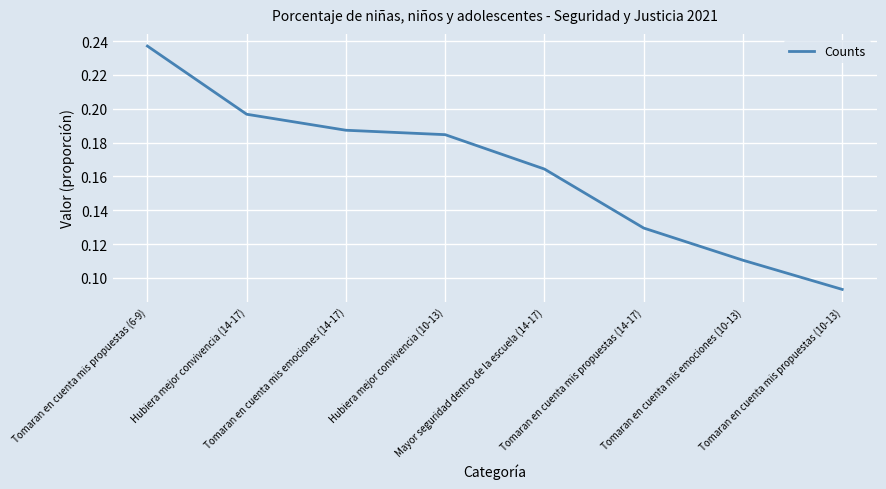

How many lines are shown in the chart?

1